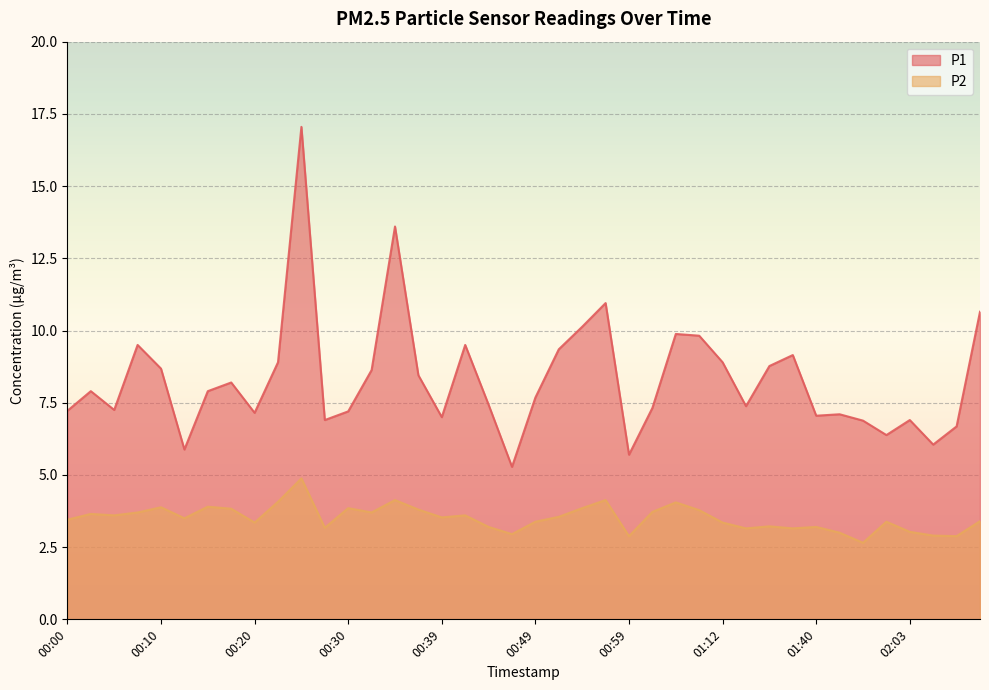

True or false: P2 and P1 intersect in this chart.

False